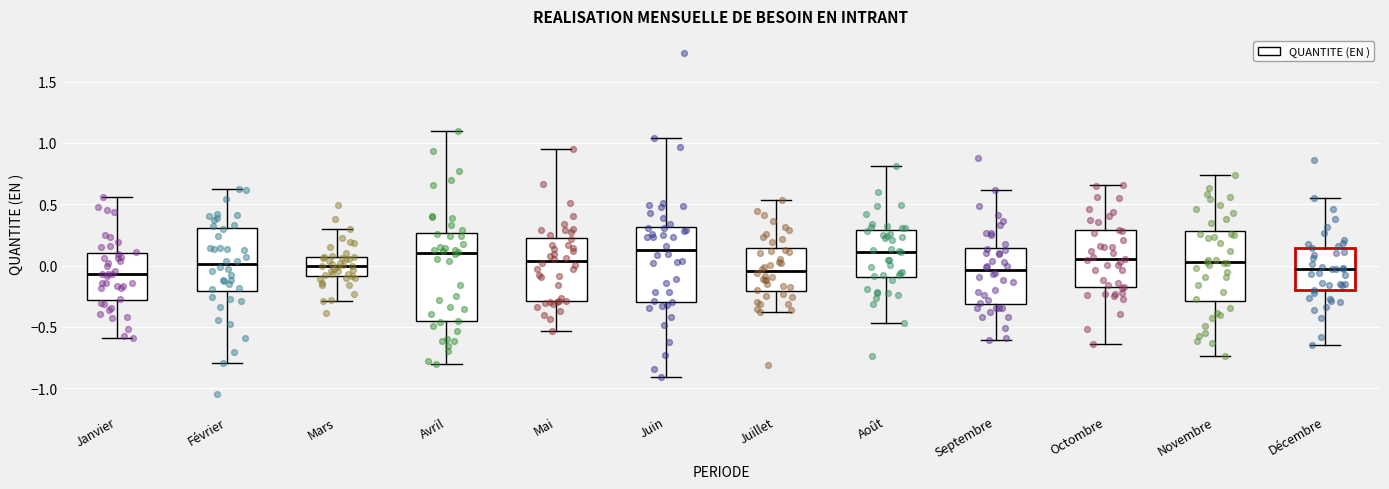

Comparing the boxes themselves (not the whiskers), which one is the tallest?

Avril